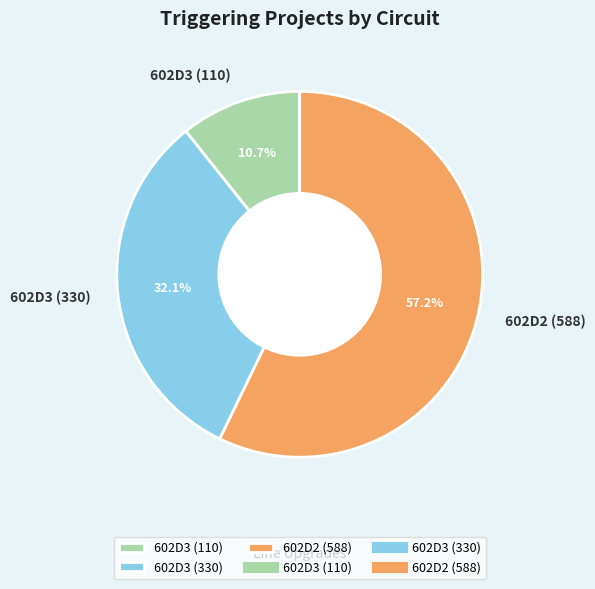

To the nearest percent, what is the average slice percentage?

33%